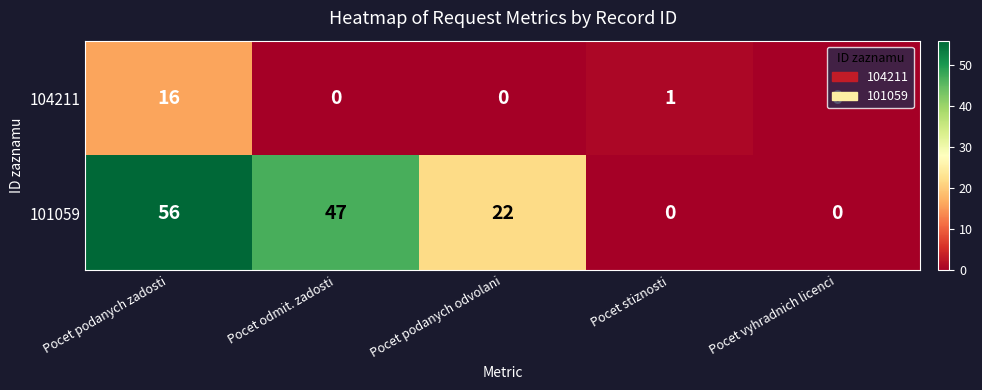

Count the number of categories in the chart.

5